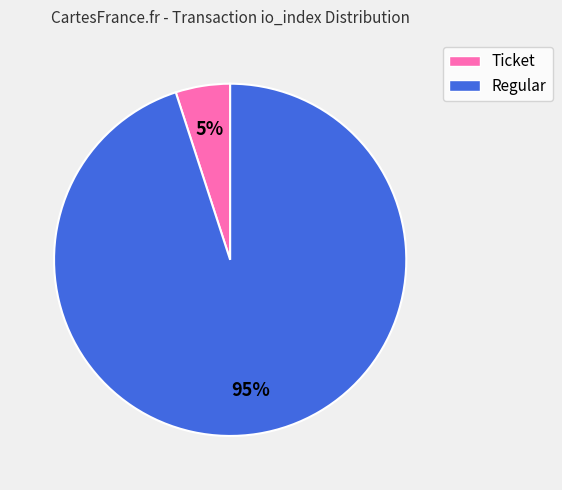

What percentage is the Ticket slice, to the nearest percent?

5%